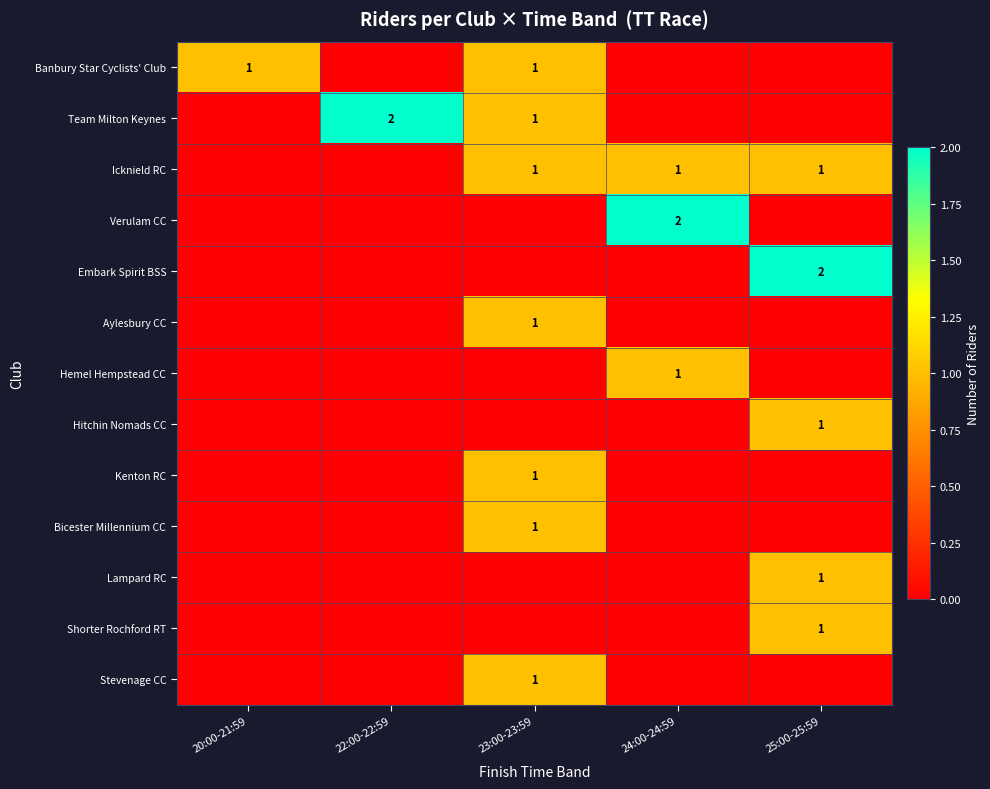

At which category is the sum across all series the highest?

23:00-23:59